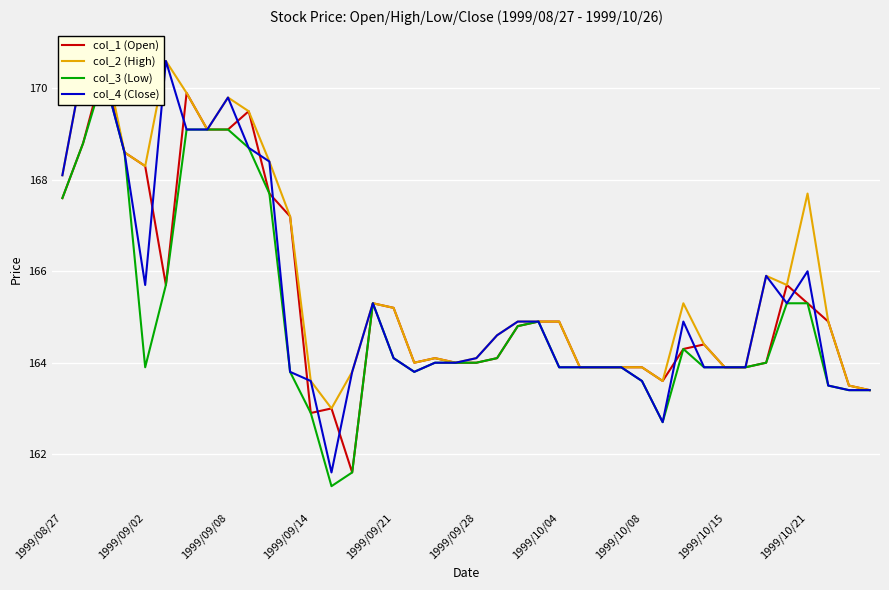

Is it true that col_4 (Close) equals 163.6 at 1999/10/08?

True